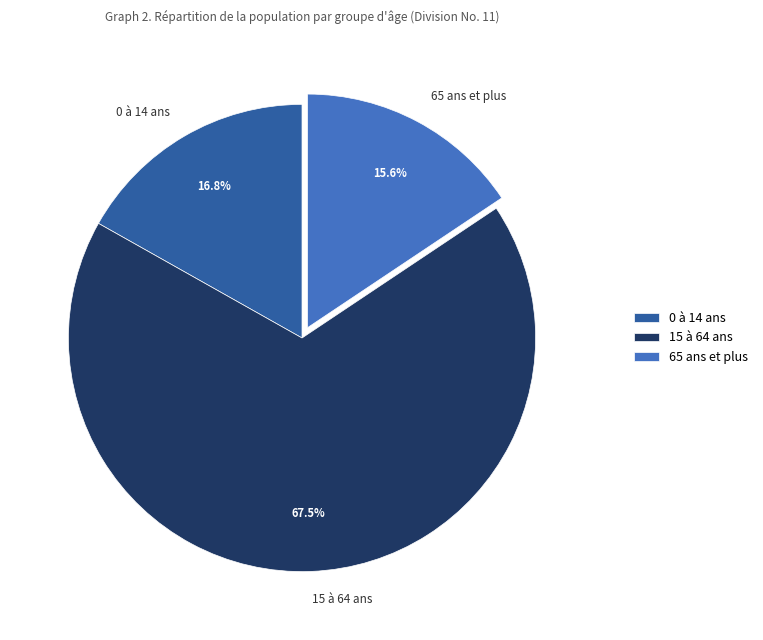

Which slice is the smallest?

65 ans et plus